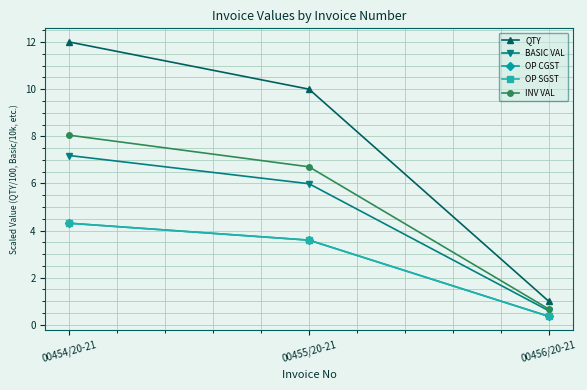

The INV VAL series shows 6.7 at 00455/20-21. True or false?

True